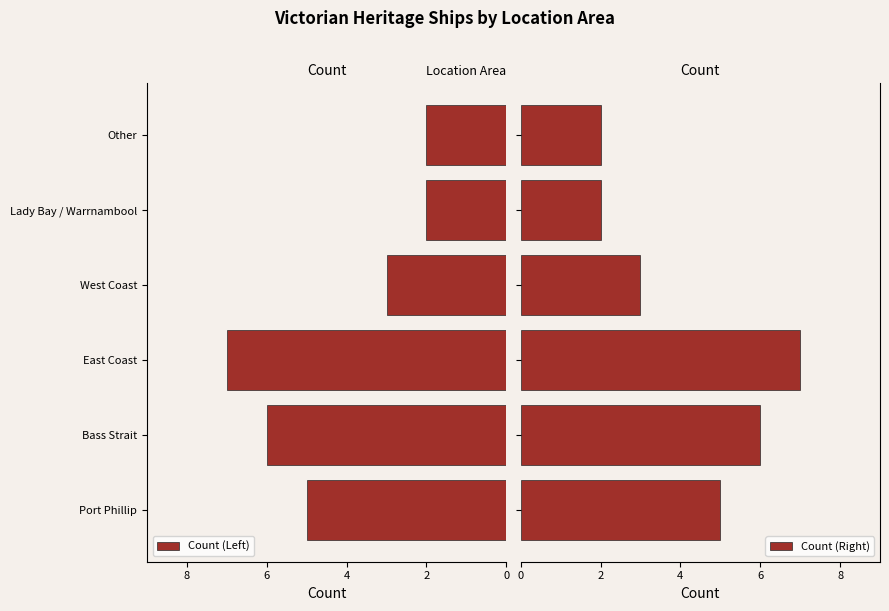

What is the difference between the second highest and second lowest values in the Count (Right) series?

4